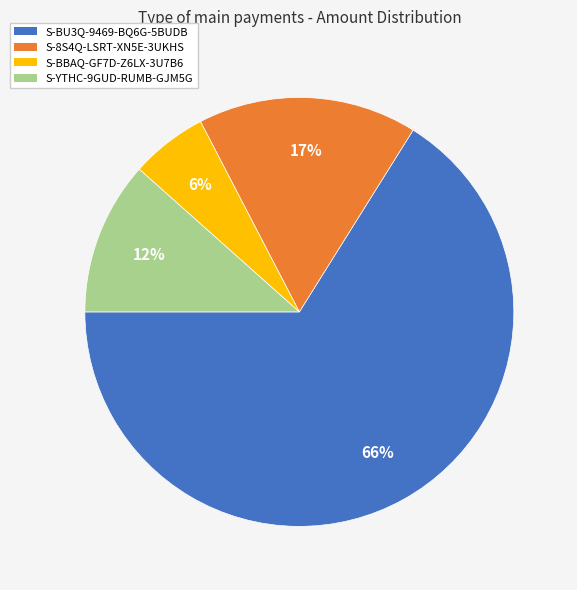

Which slice is the smallest?

S-BBAQ-GF7D-Z6LX-3U7B6